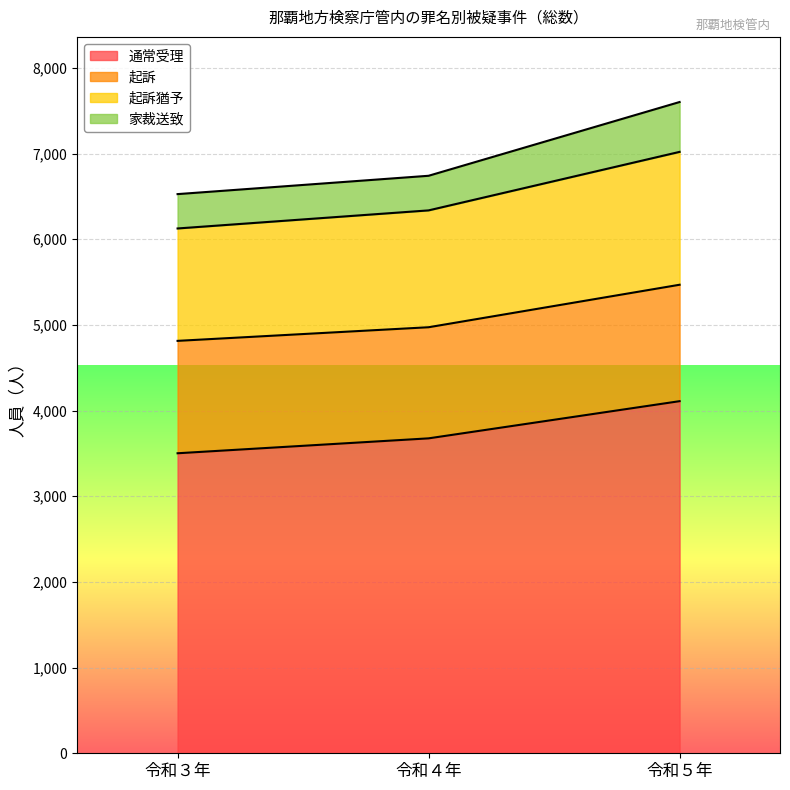

What is the total value across all series at 令和５年?

7602